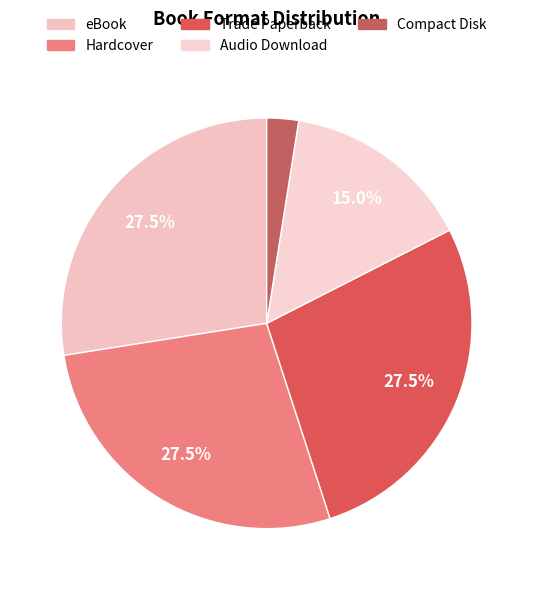

Do Trade Paperback and eBook together represent more than half of the pie?

Yes